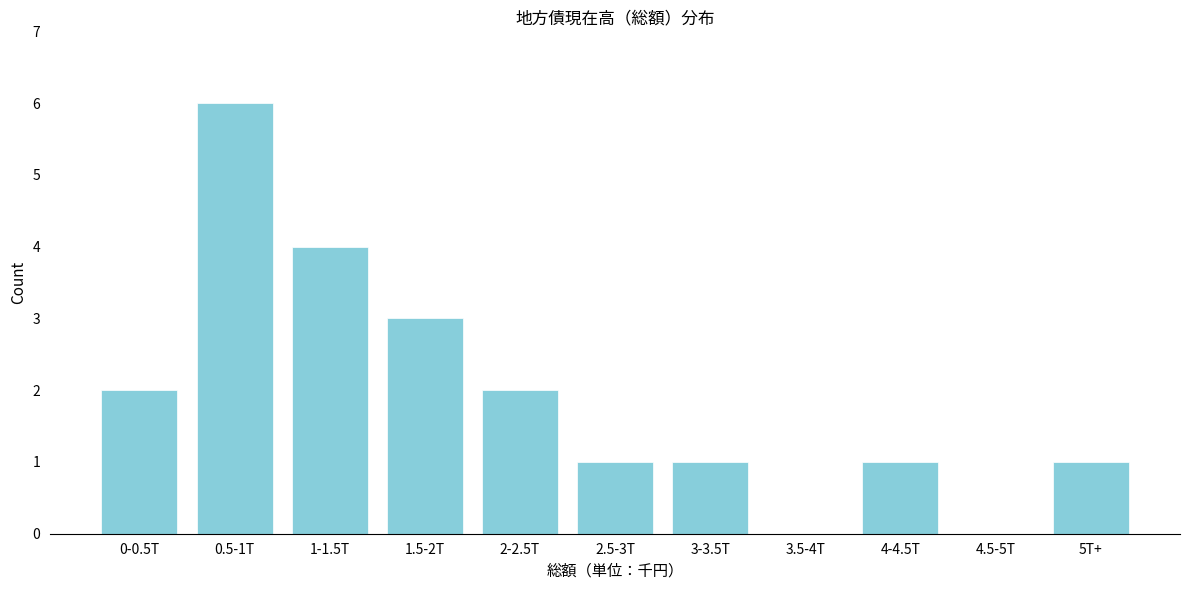

Reading left to right, extract all data points from this chart.

0-0.5T=2	0.5-1T=6	1-1.5T=4	1.5-2T=3	2-2.5T=2	2.5-3T=1	3-3.5T=1	3.5-4T=0	4-4.5T=1	4.5-5T=0	5T+=1